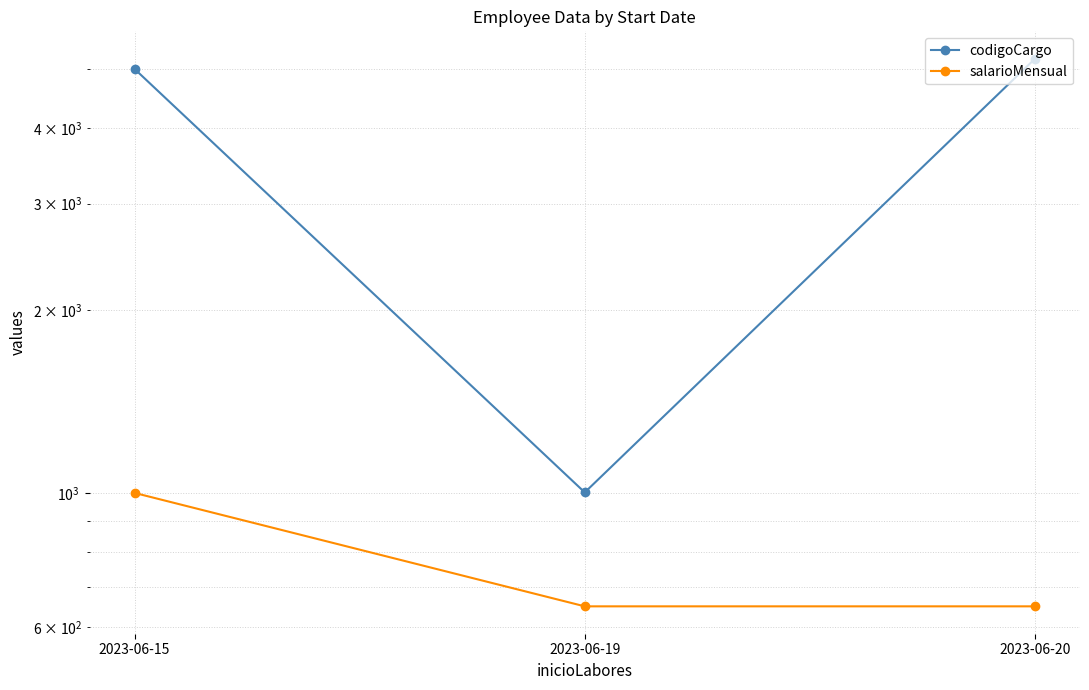

At how many categories does at least one series exceed 2230?

2